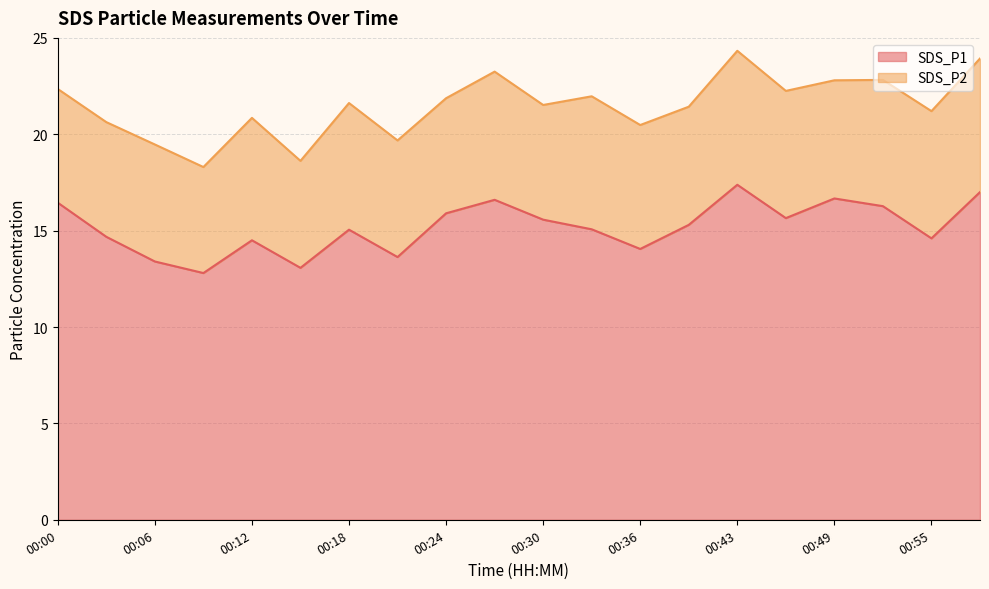

What is the difference between the maximum and minimum values?

4.6